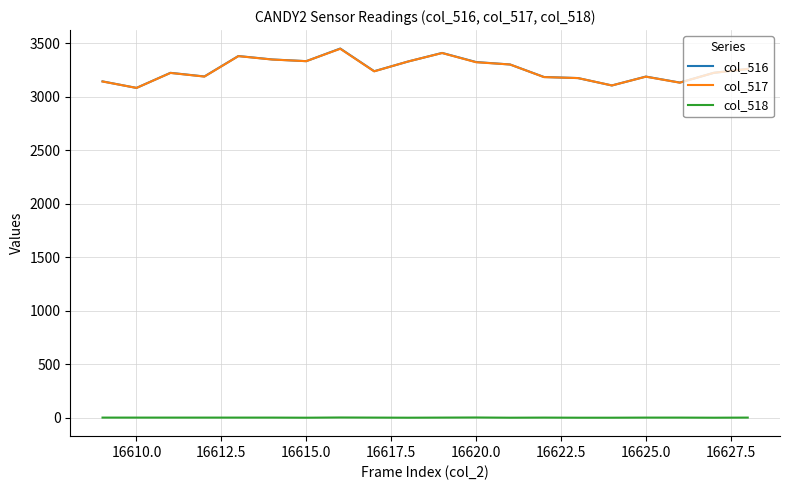

True or false: col_516 and col_518 cross at least once.

False